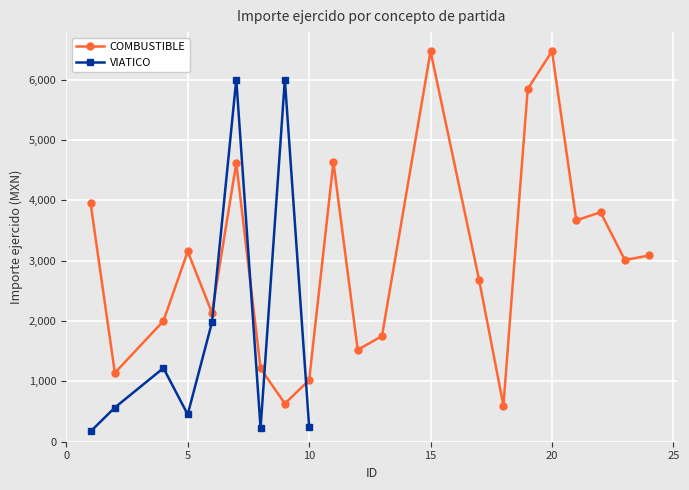

List the labels in order of value, smallest first.

18, 9, 10, 2, 8, 12, 13, 4, 6, 17, 23, 24, 5, 21, 22, 1, 7, 11, 19, 15, 20